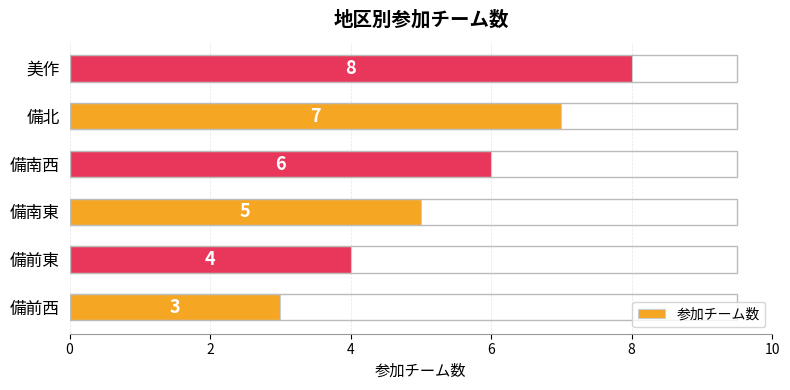

How many values are between 4 and 7?

4